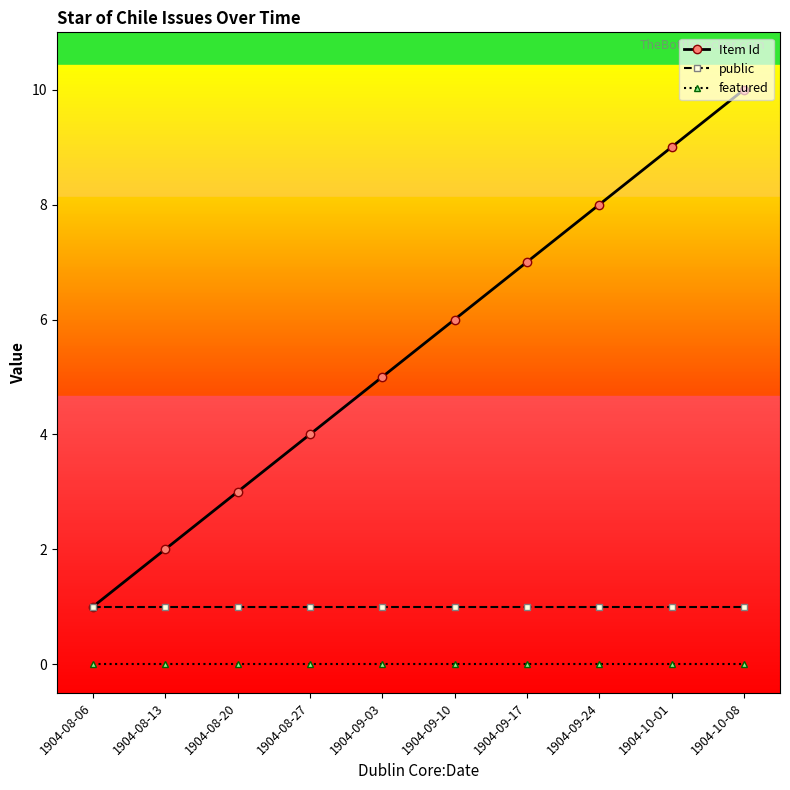

List the series in order of their overall mean, lowest first.

featured, public, Item Id